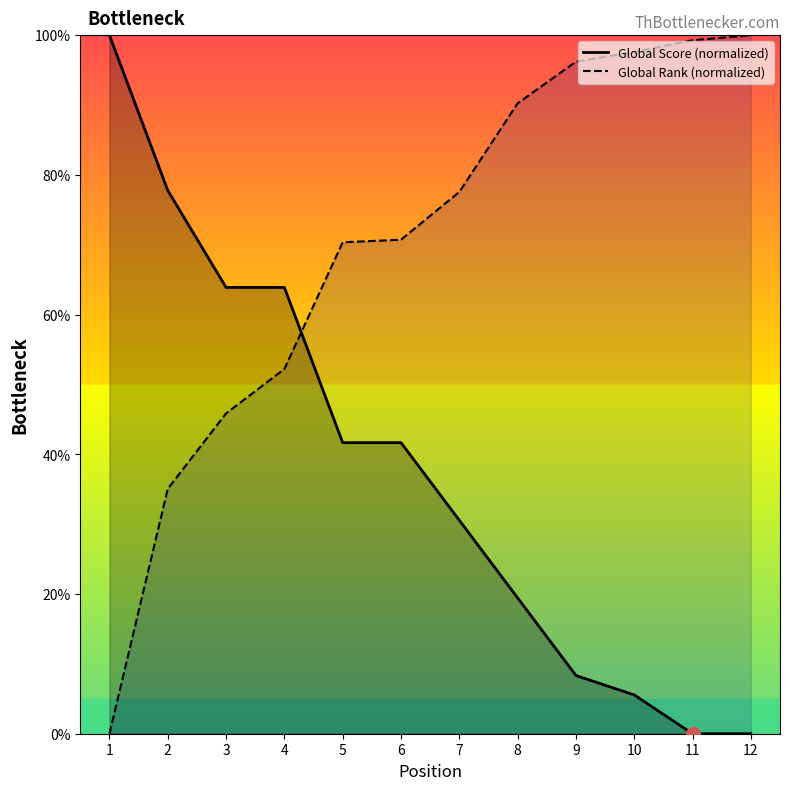

True or false: Global Score (normalized) has a value of 27.6 at 8.

False